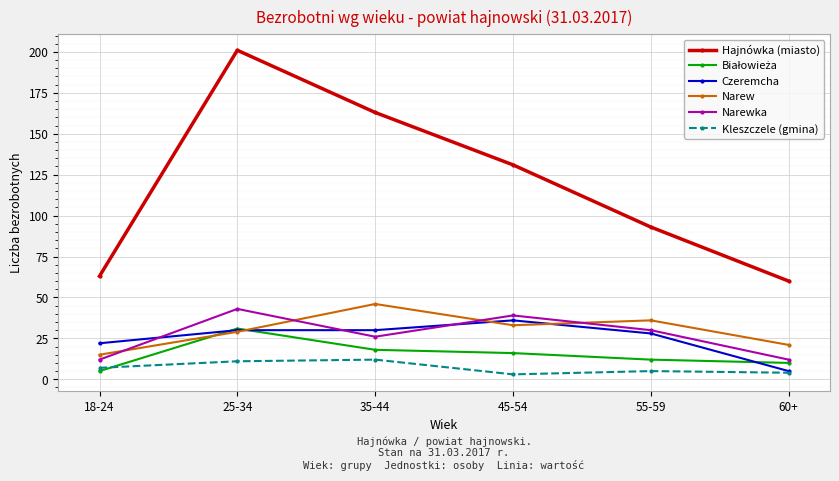

Which series has the widest spread of values?

Hajnówka (miasto)